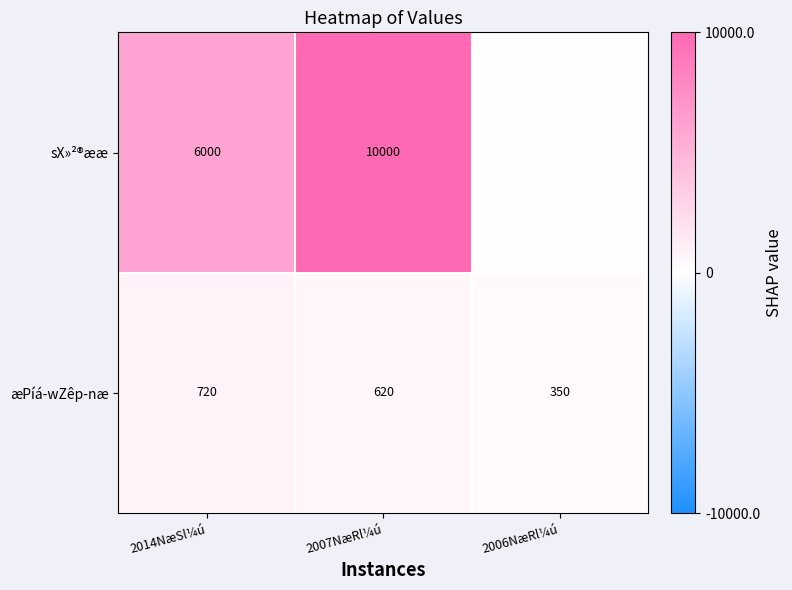

What is the sum of the sX»²®ææ values at 2014NæSl¼ú and 2007NæRl¼ú?

16000